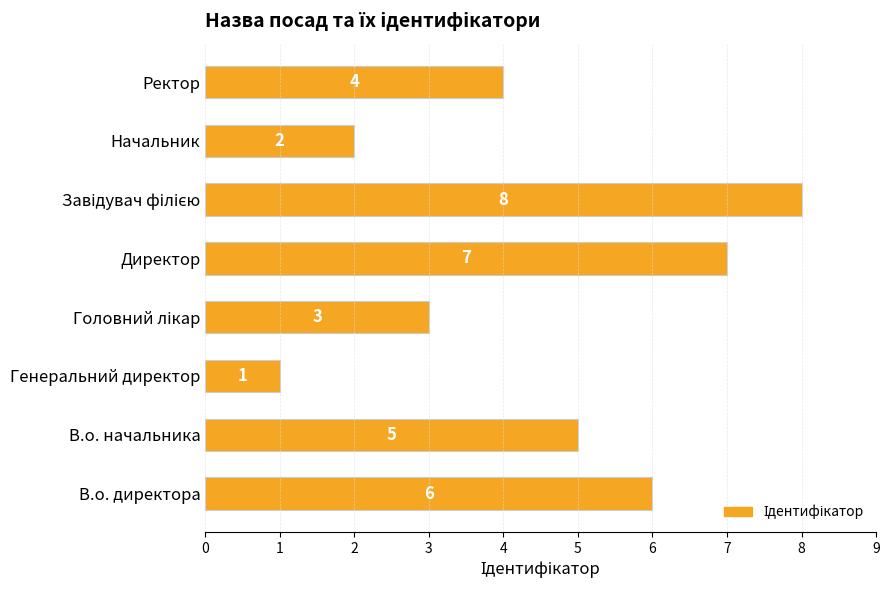

Reading bottom to top, list all the values displayed in this chart.

6	5	1	3	7	8	2	4